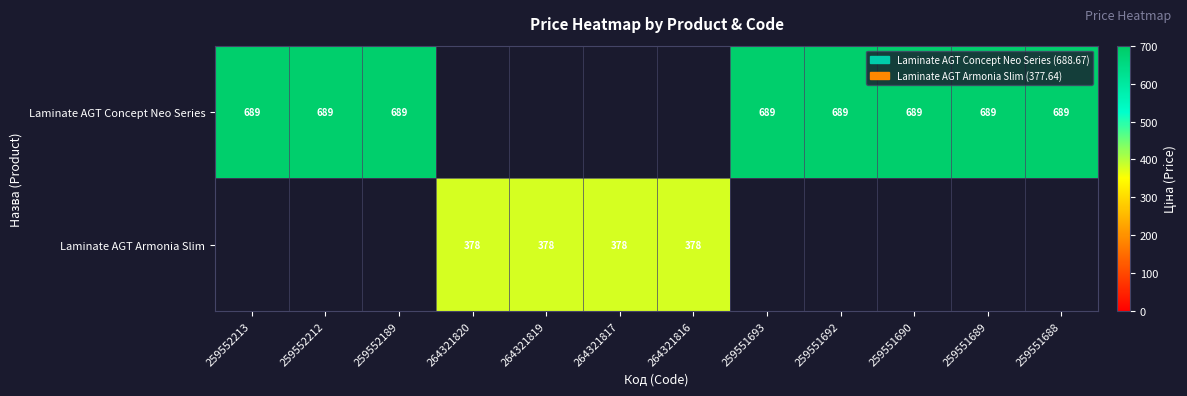

At which label does Laminate AGT Armonia Slim reach its minimum?

259552213